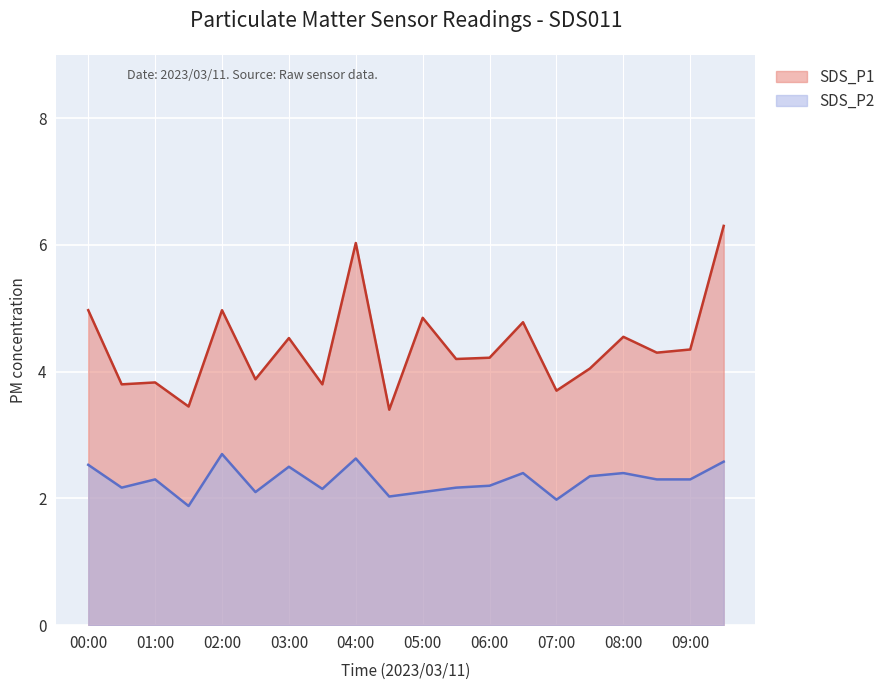

Is the value of SDS_P1 at 08:00 greater than the value of SDS_P2 at 07:00?

Yes